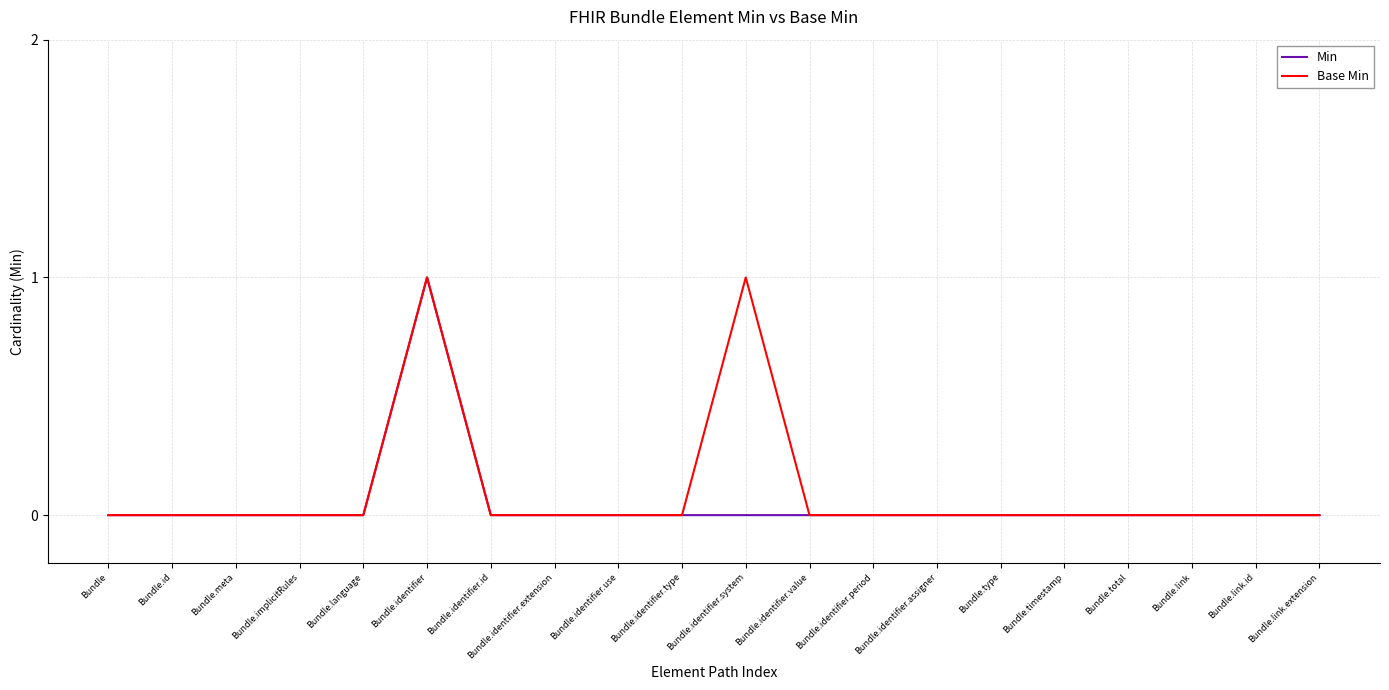

Reading left to right, list all the values displayed in this chart.

Min: 0	0	0	0	0	1	0	0	0	0	0	0	0	0	0	0	0	0	0	0
Base Min: 0	0	0	0	0	1	0	0	0	0	1	0	0	0	0	0	0	0	0	0